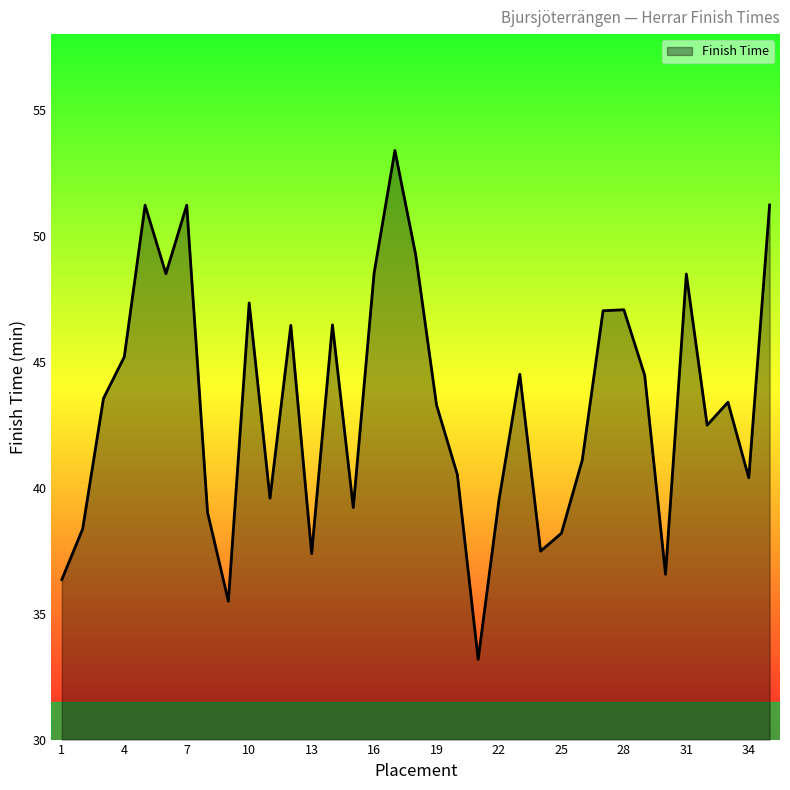

What is the smallest value displayed?

33.2